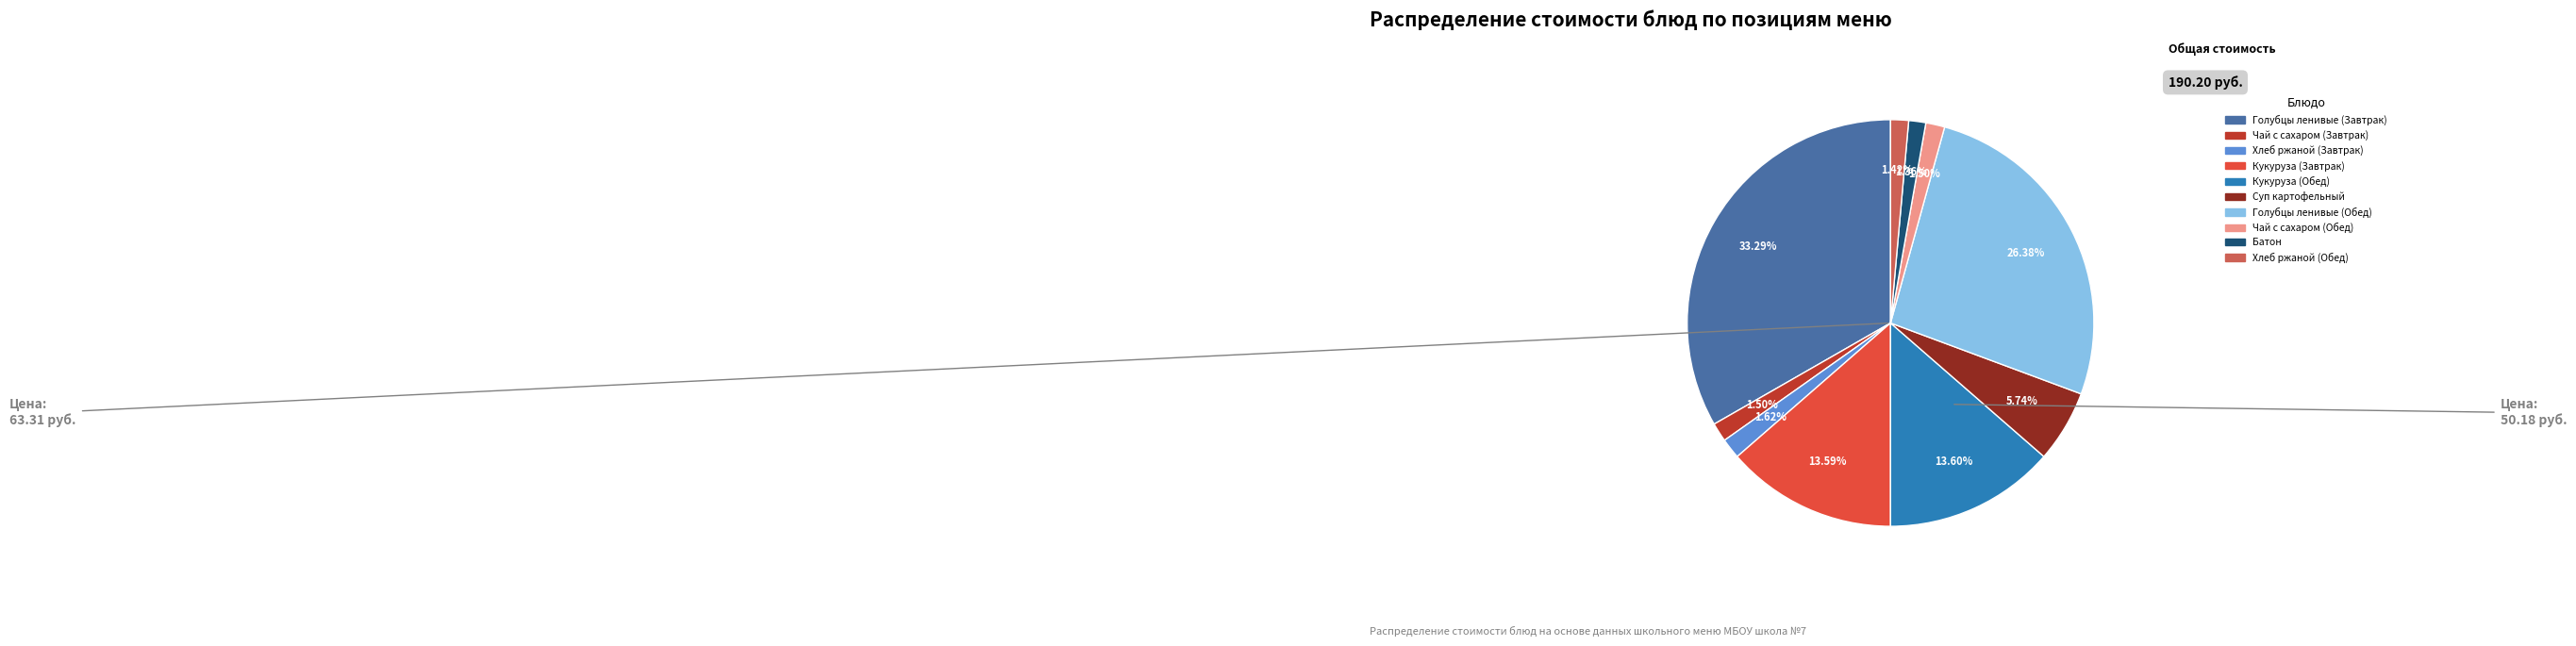

What percentage do Хлеб ржаной (Завтрак) and Кукуруза (Завтрак) together represent?

15.2%